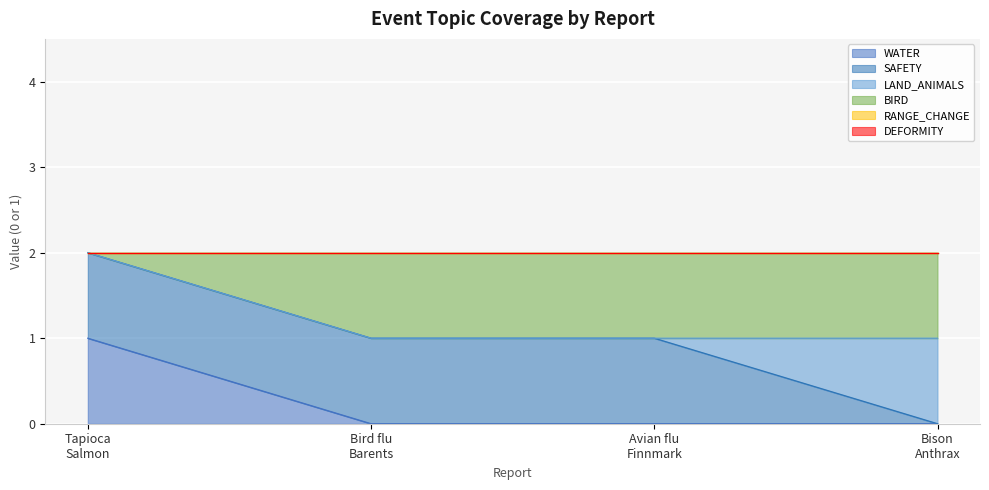

Reading left to right, transcribe all the data shown in this chart.

WATER: Tapioca disease in pink salmon=1	Bird flu Barents Sea=0	Avian influenza Finnmark=0	N.W.T. bison anthrax=0
SAFETY: Tapioca disease in pink salmon=1	Bird flu Barents Sea=1	Avian influenza Finnmark=1	N.W.T. bison anthrax=0
LAND_ANIMALS: Tapioca disease in pink salmon=0	Bird flu Barents Sea=0	Avian influenza Finnmark=0	N.W.T. bison anthrax=1
BIRD: Tapioca disease in pink salmon=0	Bird flu Barents Sea=1	Avian influenza Finnmark=1	N.W.T. bison anthrax=1
RANGE_CHANGE: Tapioca disease in pink salmon=0	Bird flu Barents Sea=0	Avian influenza Finnmark=0	N.W.T. bison anthrax=0
DEFORMITY: Tapioca disease in pink salmon=0	Bird flu Barents Sea=0	Avian influenza Finnmark=0	N.W.T. bison anthrax=0